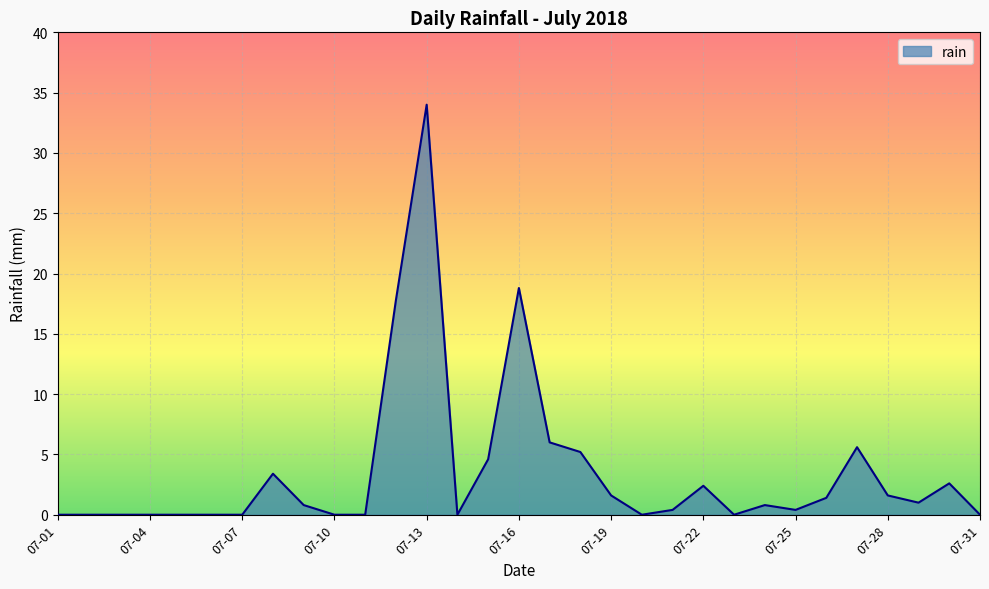

What is the greatest value displayed?

34.0